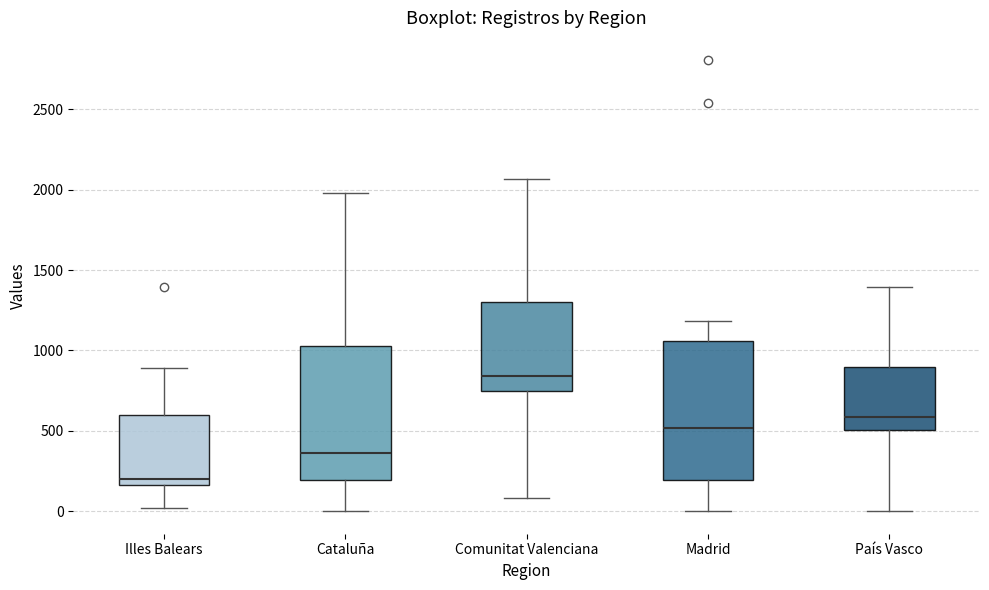

Where does the median line of the box for Madrid sit on the y-axis? The values are not printed on the chart, so give them approximately, as read against the axis.

500